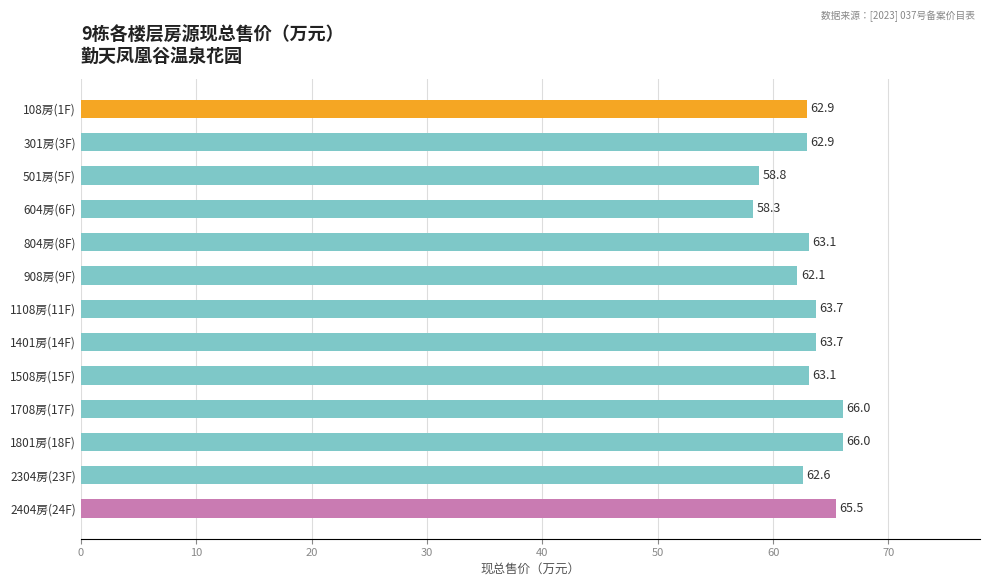

What is the minimum value shown in the chart?

58.3